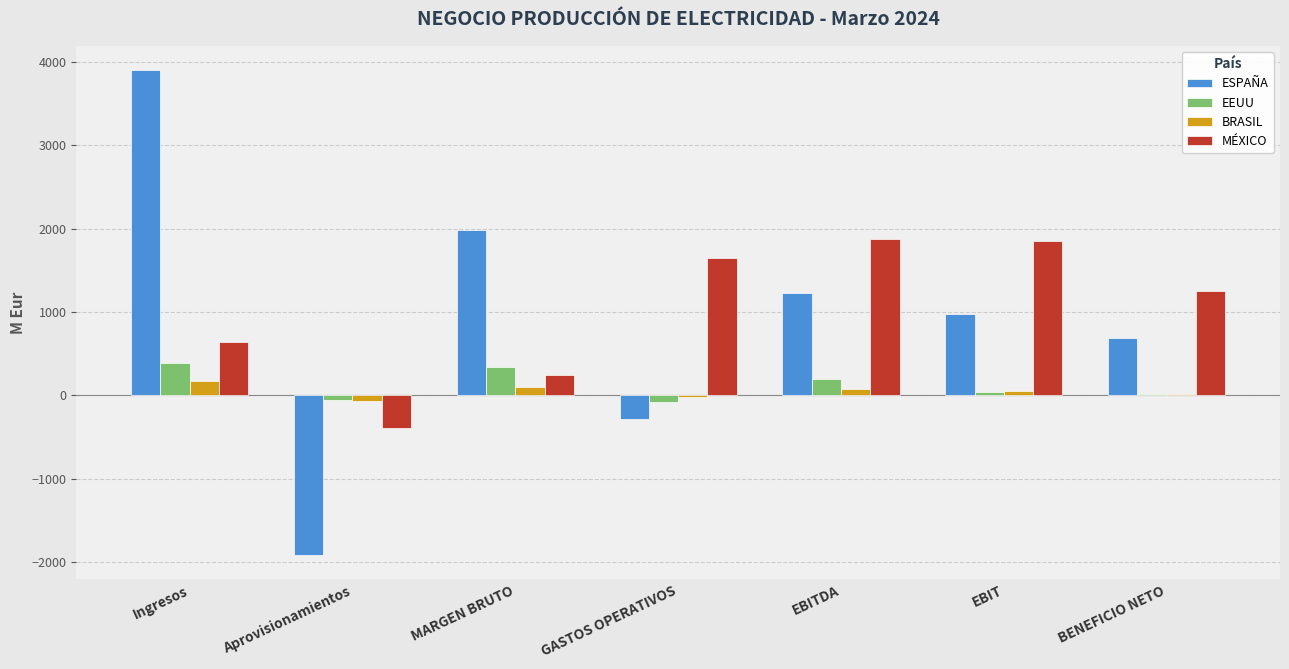

How many values in MÉXICO are above zero?

6